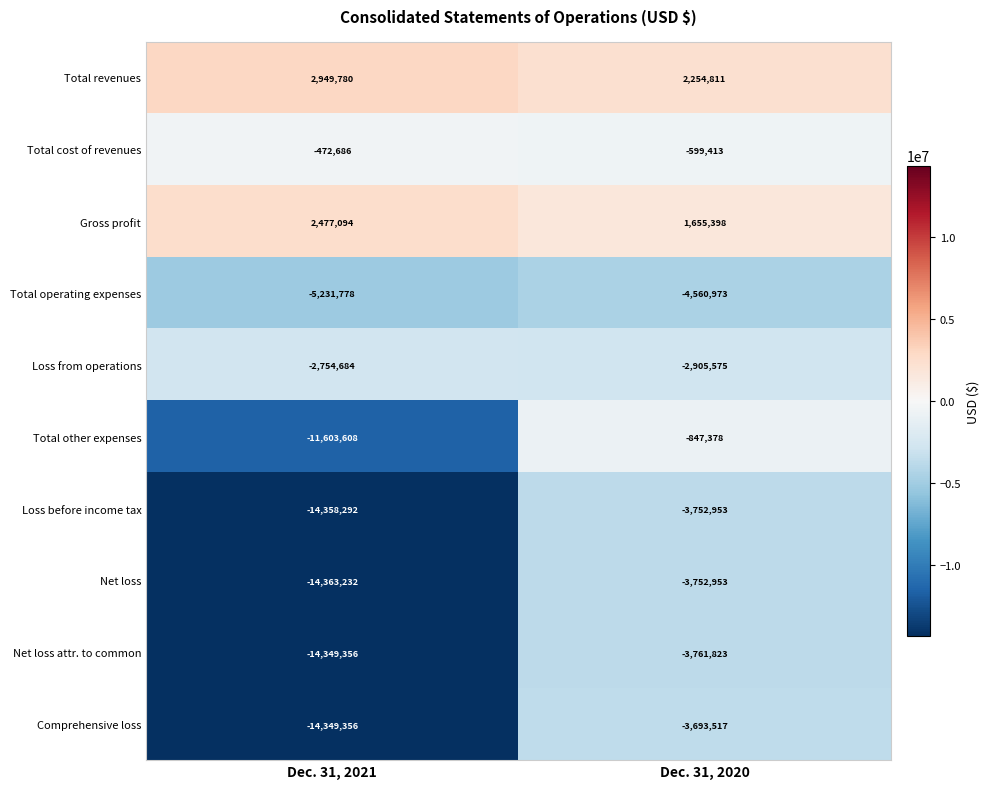

Which label corresponds to the smallest value in the chart?

Dec. 31, 2021